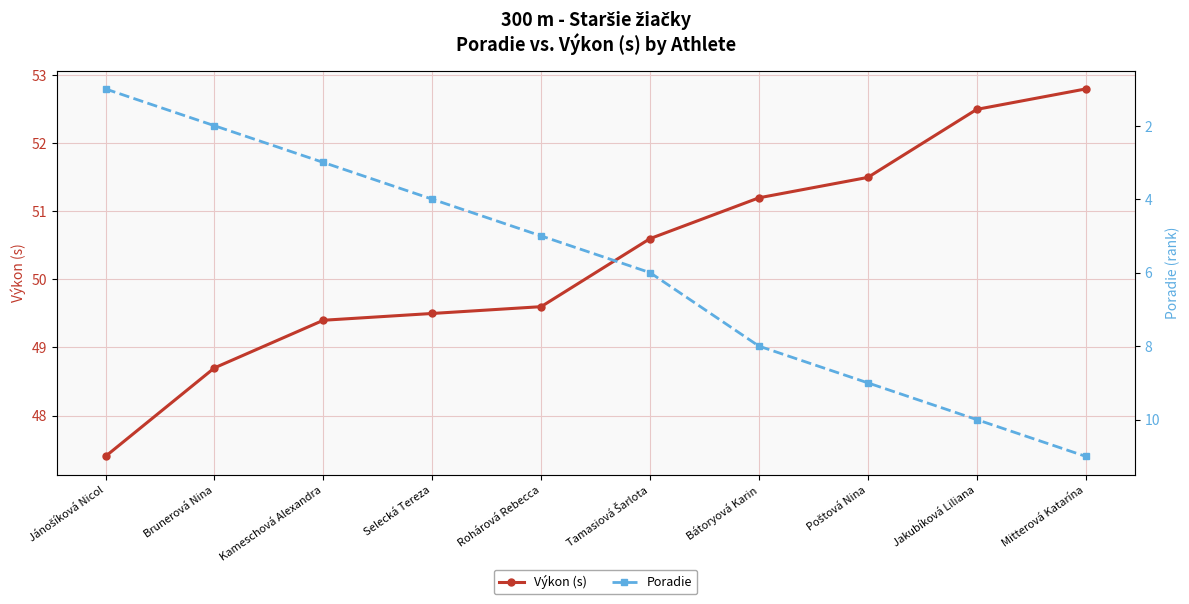

Is the value of Výkon (s) at Brunerová Nina greater than the value of Poradie at Kameschová Alexandra?

Yes